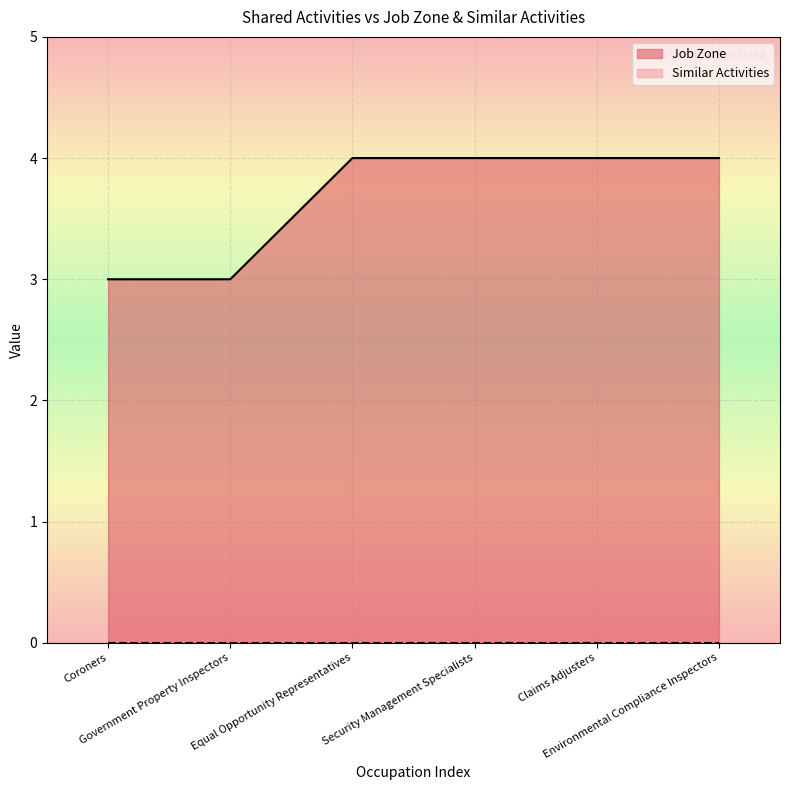

How many data points are less than 4?

2